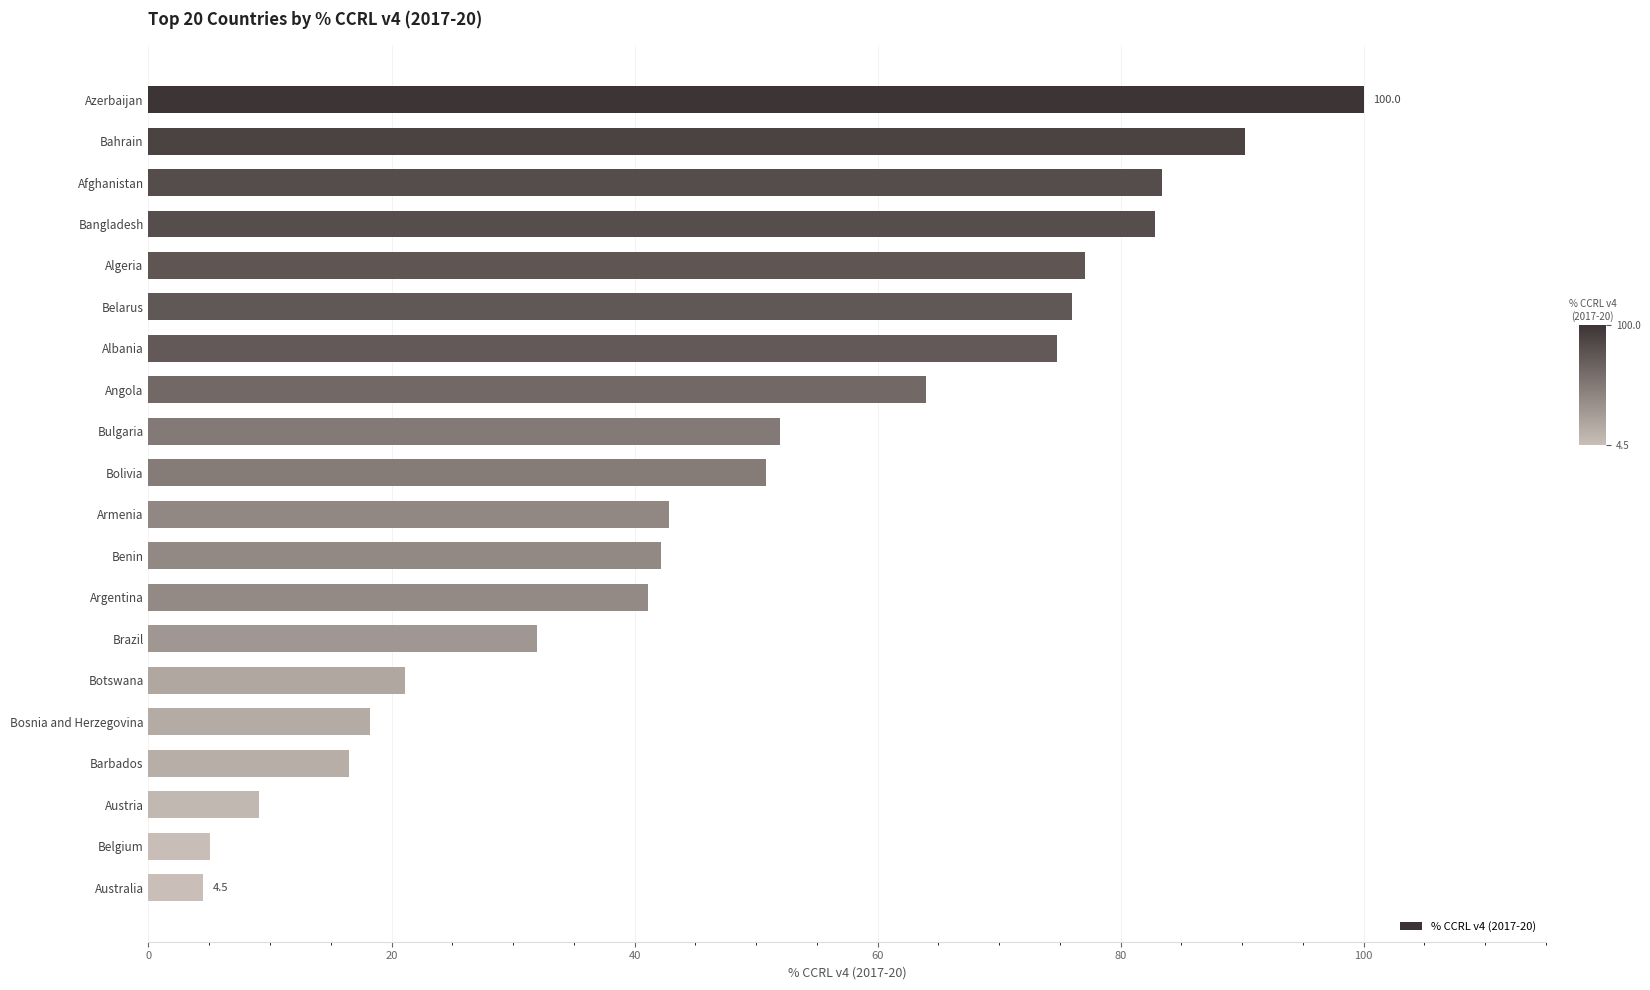

What is the label of the 18th bar from the top?

Austria